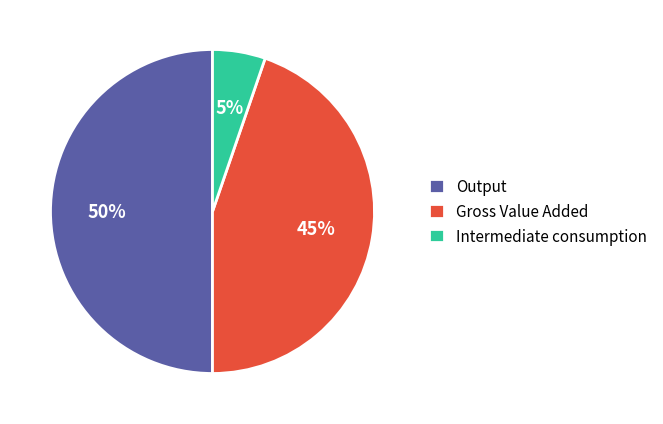

Is the sum of Gross Value Added and Output greater than half?

Yes